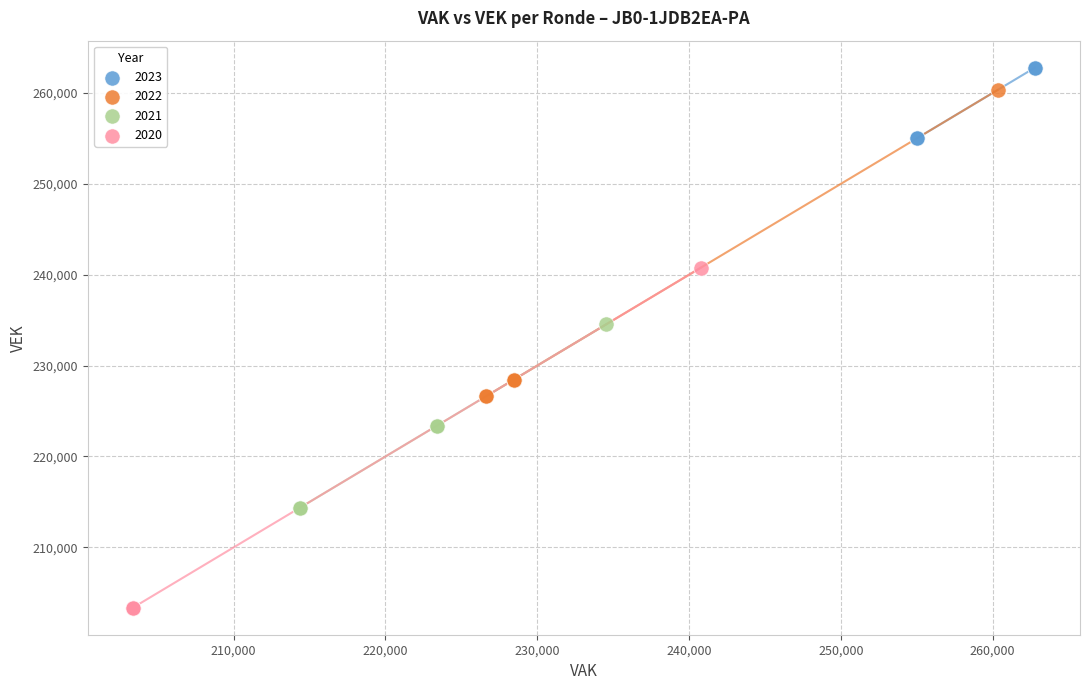

Which series has the largest Y range (max minus min)?

2020